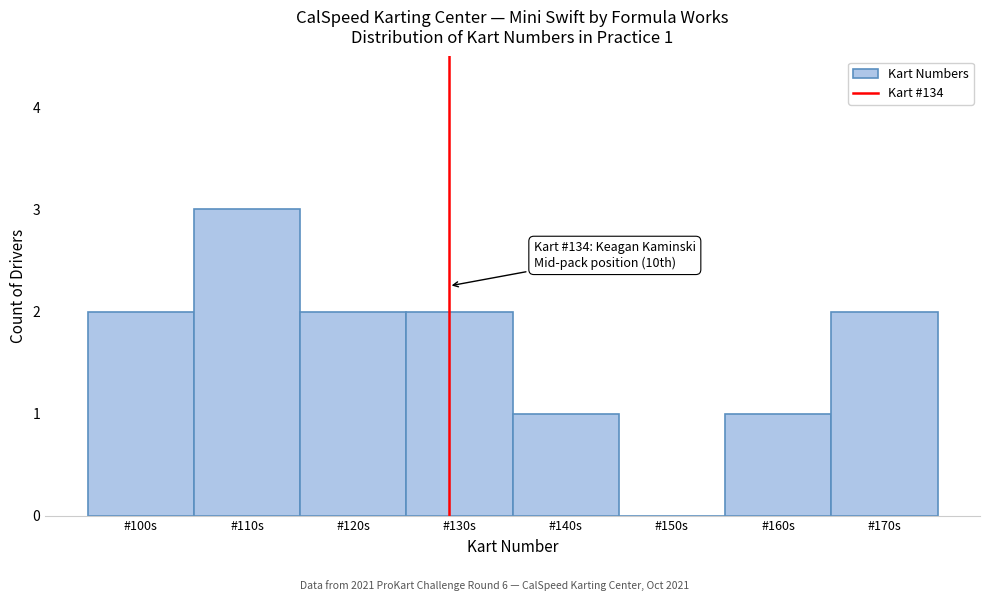

Reading left to right, transcribe all the data shown in this chart.

#100s=2	#110s=3	#120s=2	#130s=2	#140s=1	#150s=0	#160s=1	#170s=2